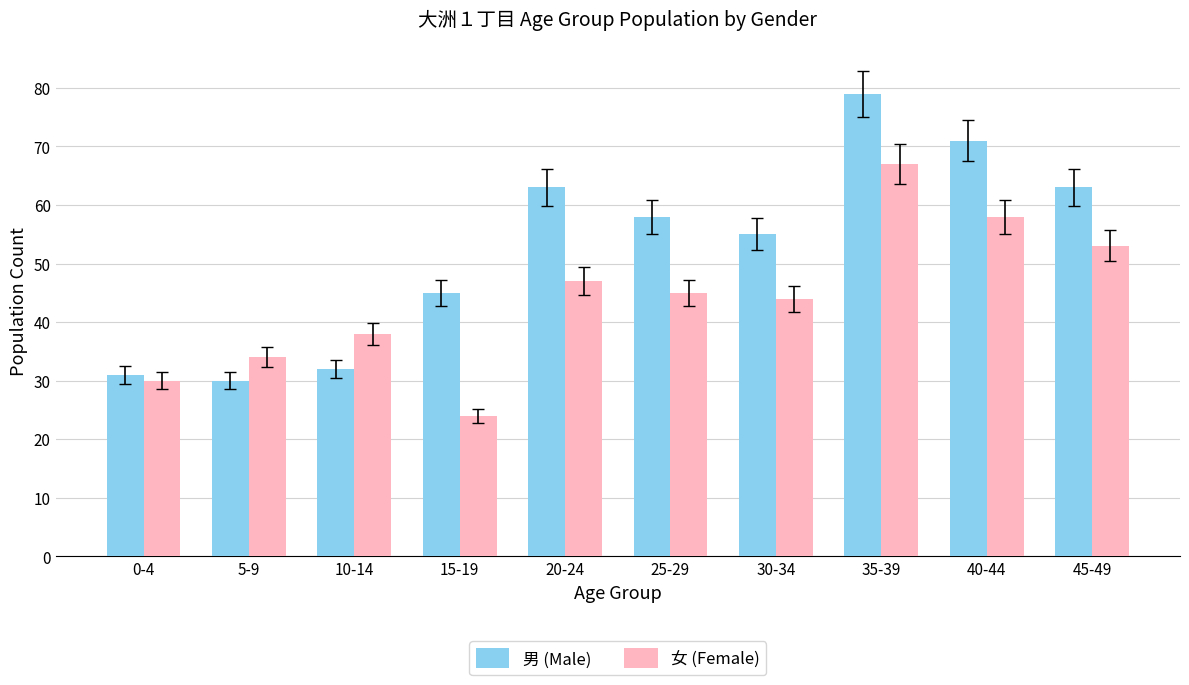

Reading right to left, what are all the values shown in this chart?

男 (Male): 63	71	79	55	58	63	45	32	30	31
女 (Female): 53	58	67	44	45	47	24	38	34	30